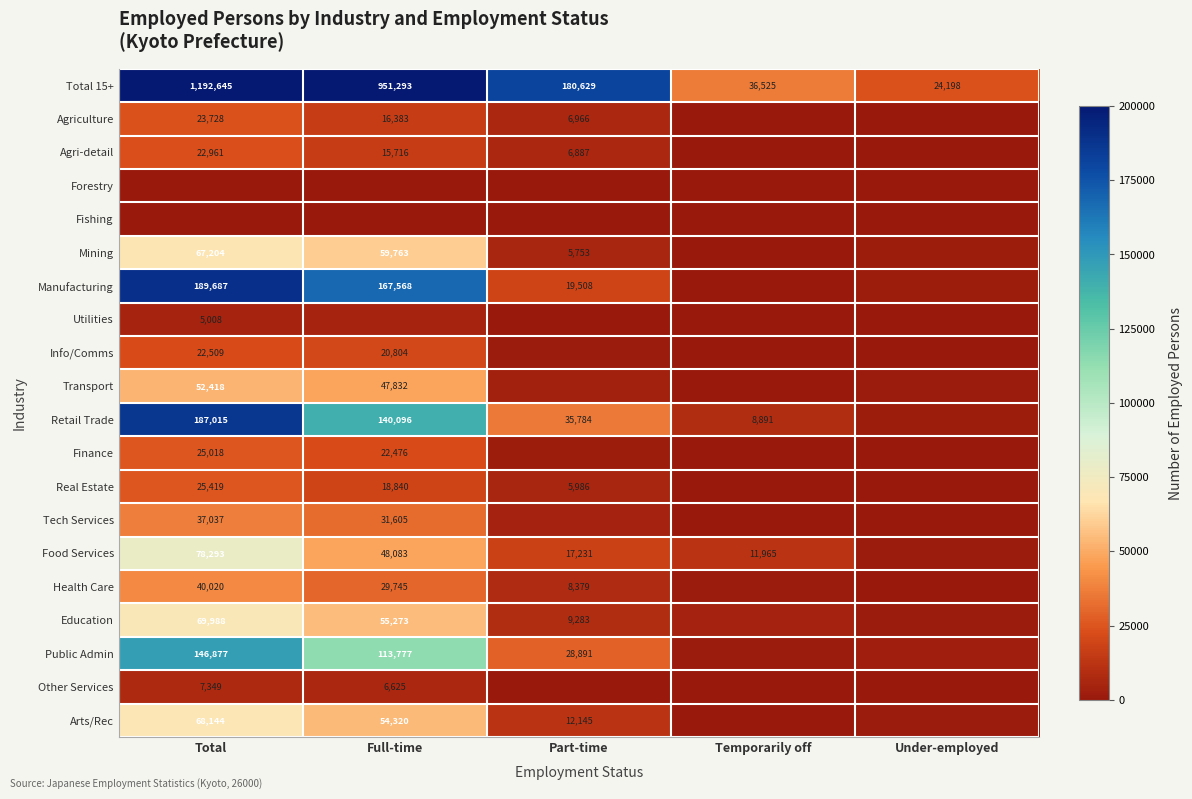

What is the sum of the Food Services values at Total and Temporarily off?

90258